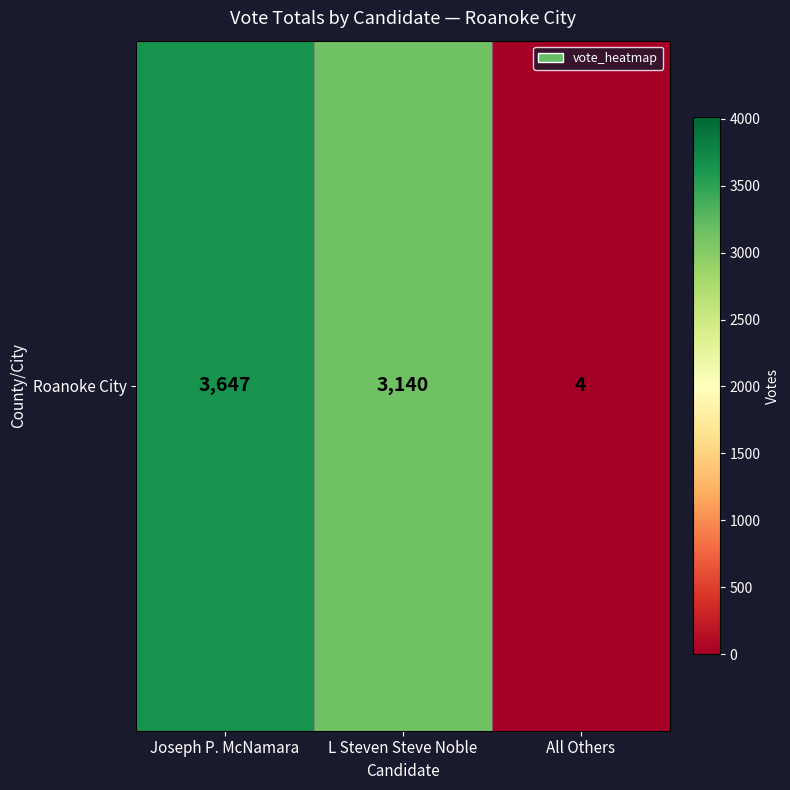

Which label corresponds to the smallest value in the chart?

All Others